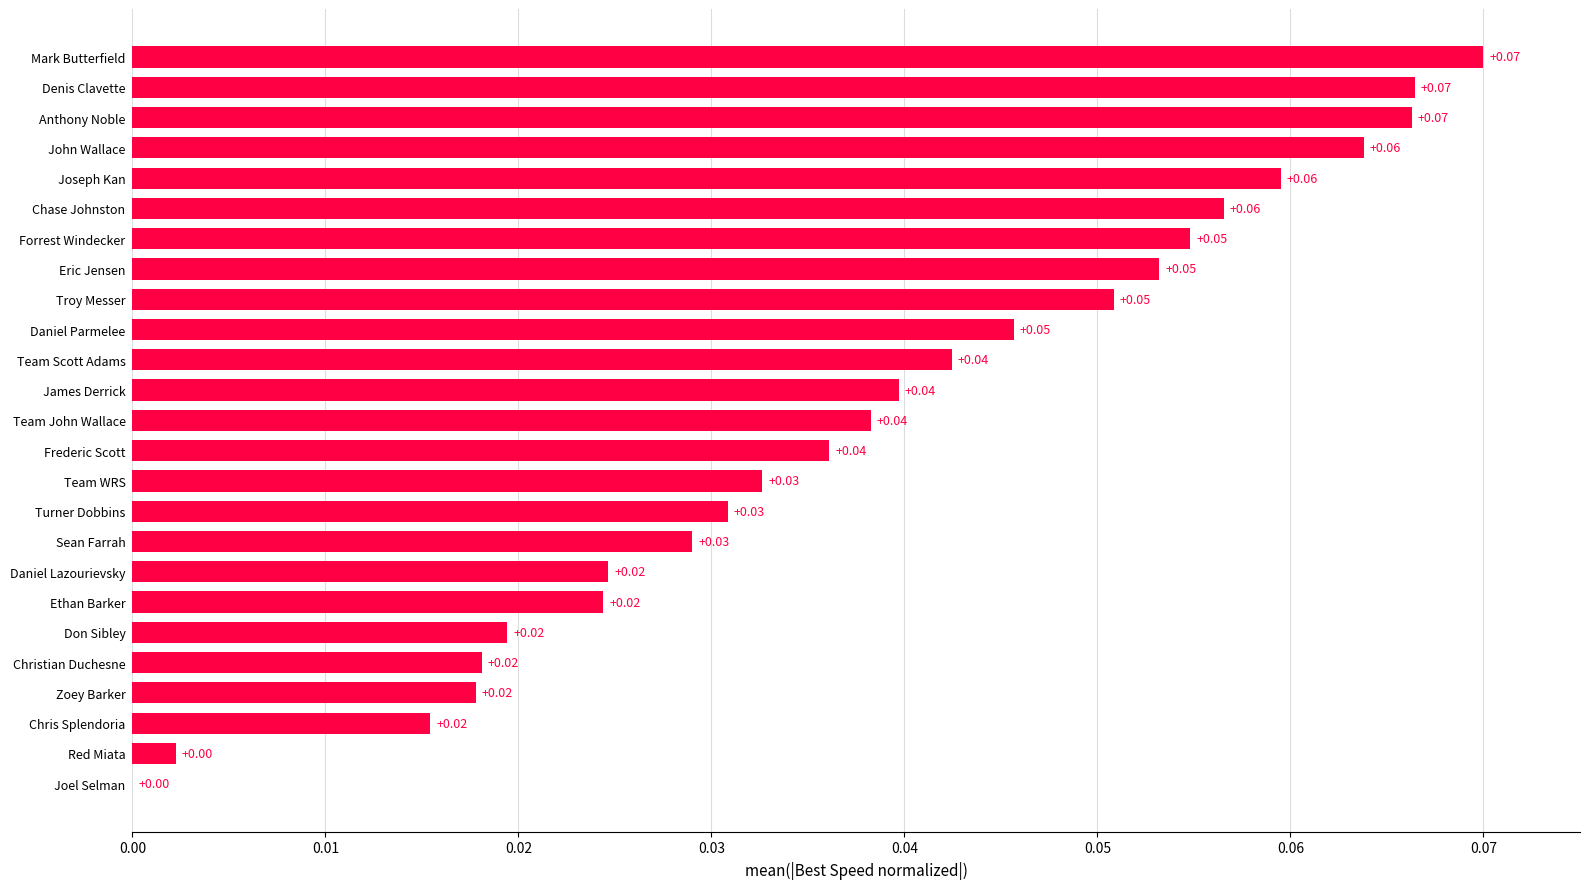

What is the sum of all values?

1.0